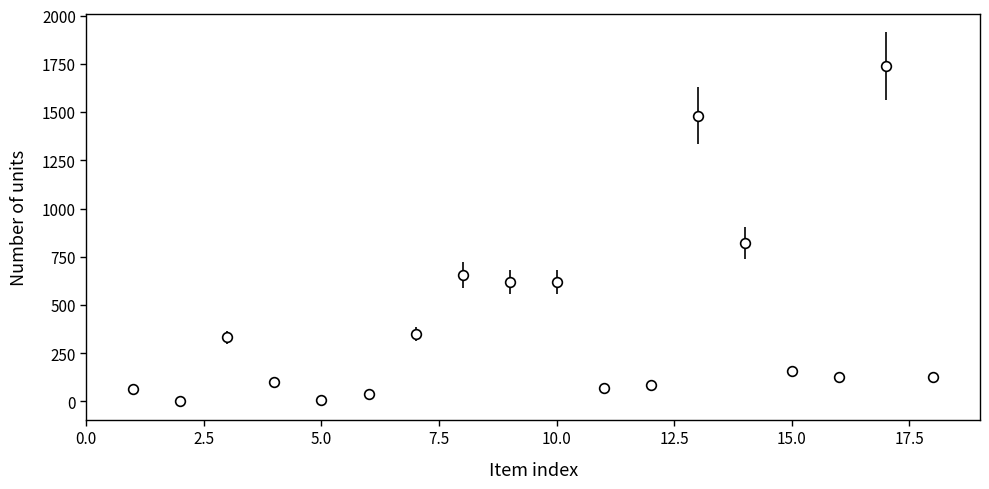

What is the value of the 18th point from the left?

124.2